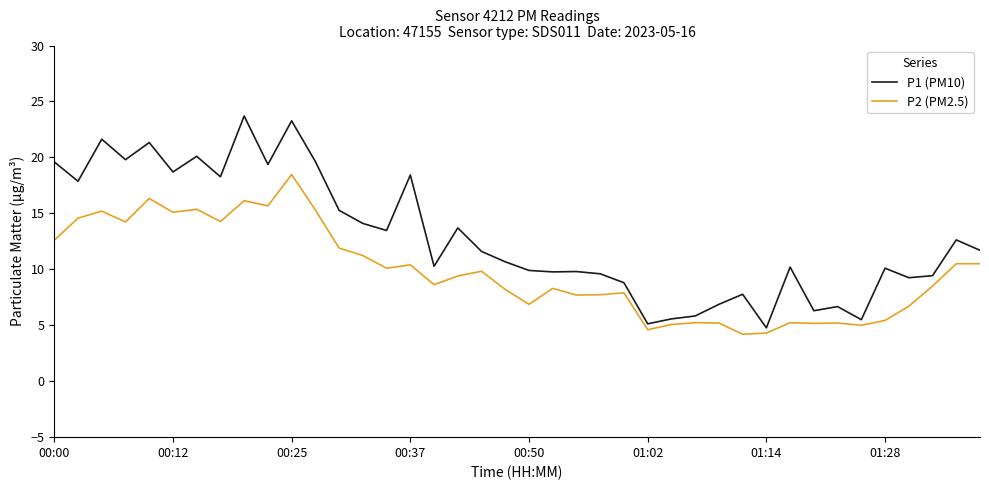

Which series has the widest spread of values?

P1 (PM10)